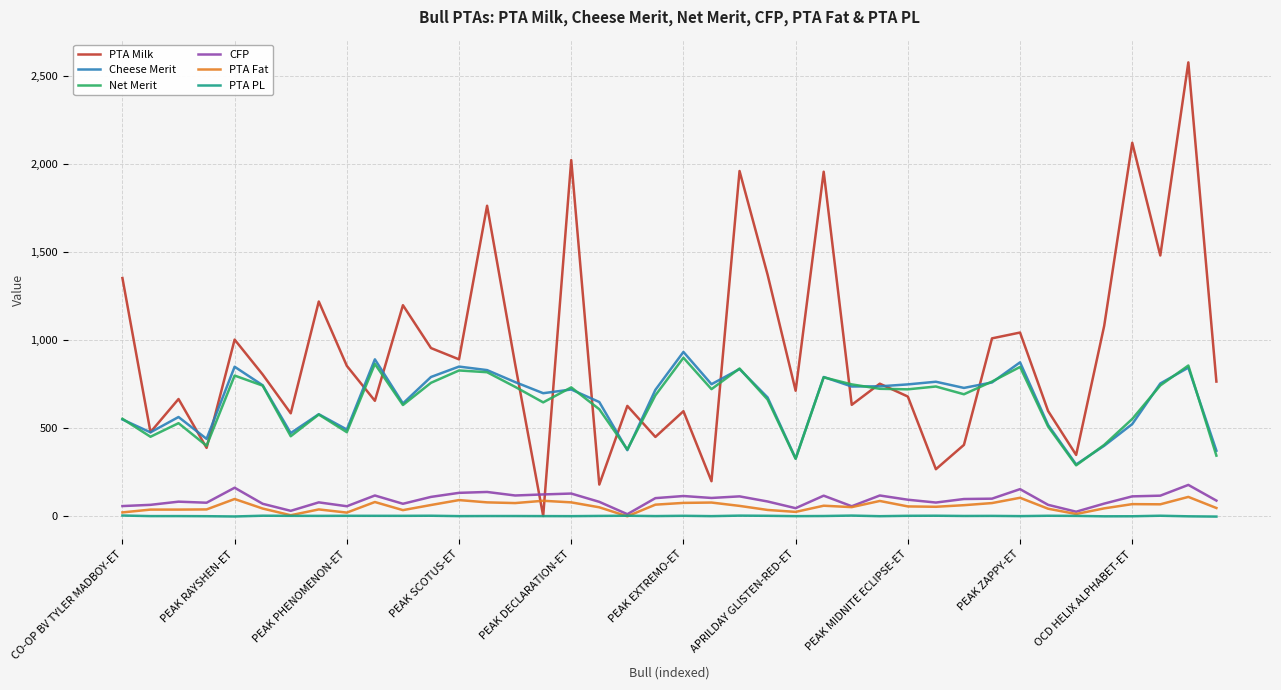

Rank the series by their maximum value, from highest to lowest.

PTA Milk, Cheese Merit, Net Merit, CFP, PTA Fat, PTA PL